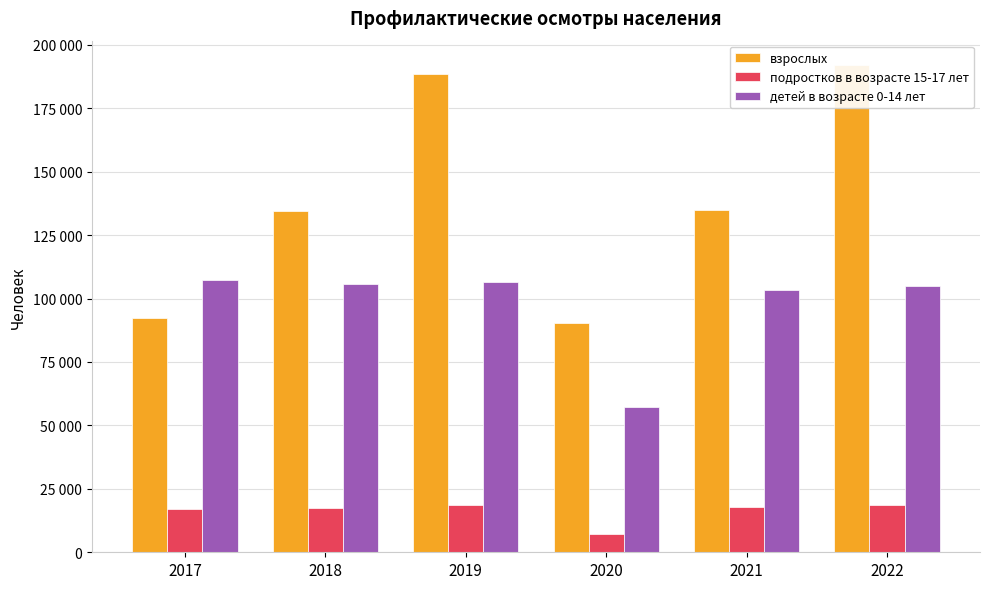

True or false: детей в возрасте 0-14 лет has a value of 104756 at 2022.

True